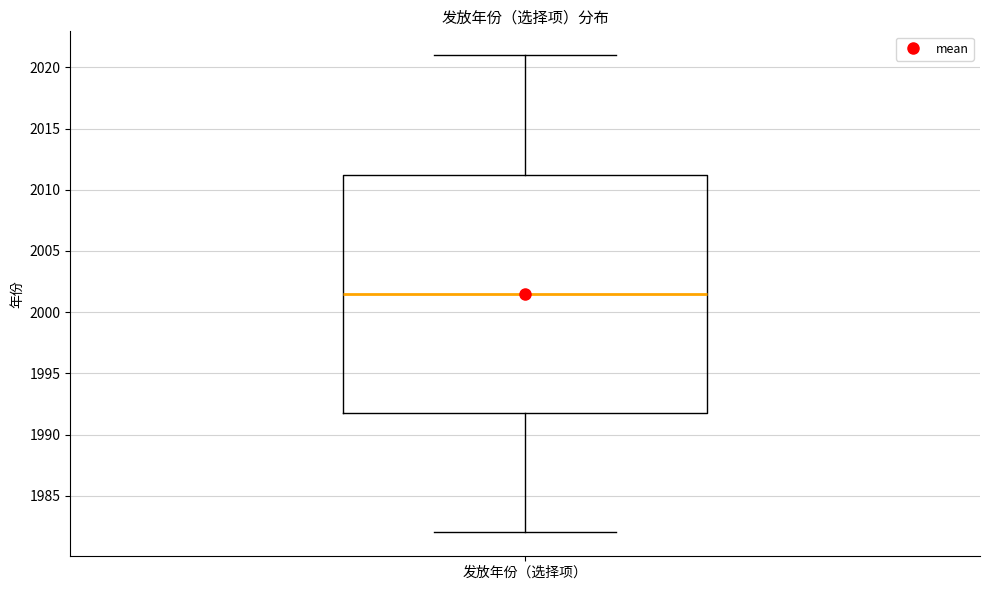

Transcribe this box plot: give where the median line is, the range the box spans, and where the two whiskers end, as read against the y-axis. The values are not printed on the chart, so give them approximately, as read against the axis.

median 2001.5, box 1992.0 to 2011.5, whiskers 1982.0 to 2021.0